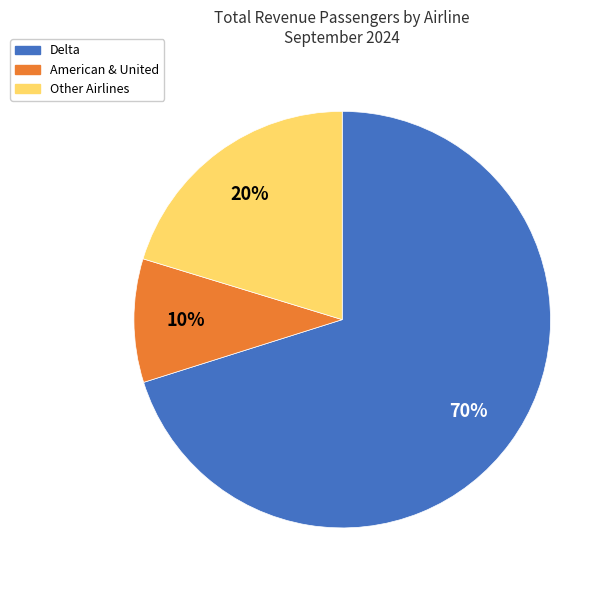

Rank the categories by value from highest to lowest.

Delta, Other Airlines, American & United